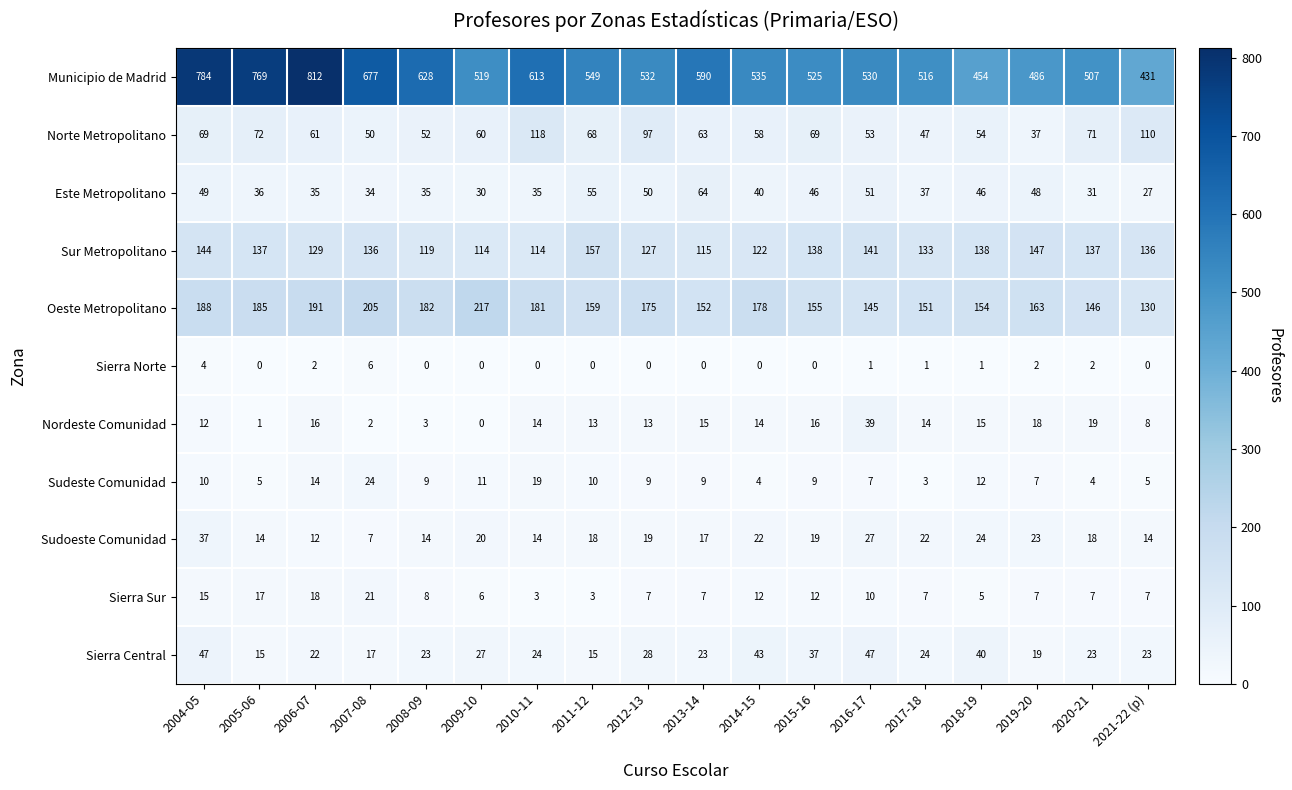

Which series has the largest range (max minus min)?

Municipio de Madrid